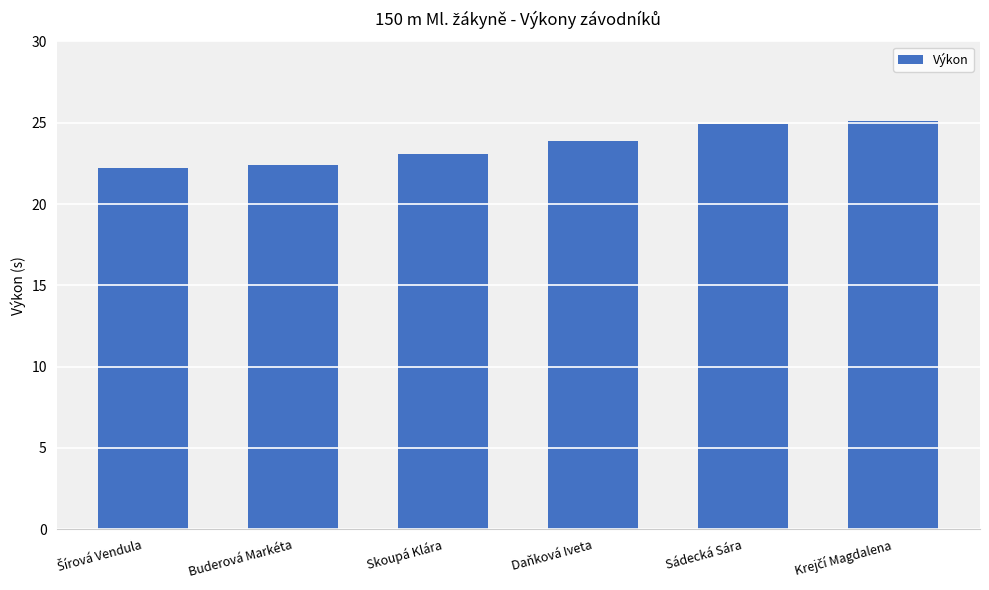

What is the average value?

23.6